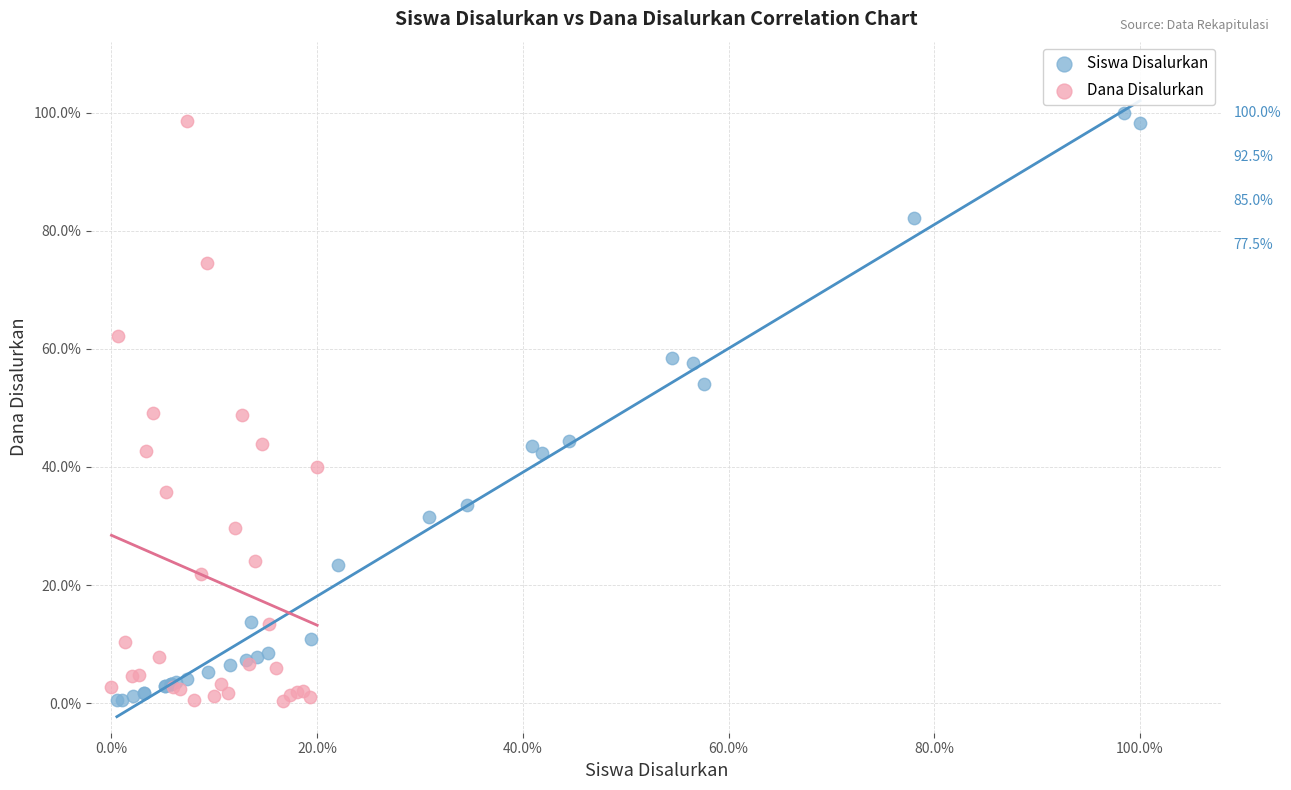

What are all the series names shown in the legend?

Siswa Disalurkan, Dana Disalurkan